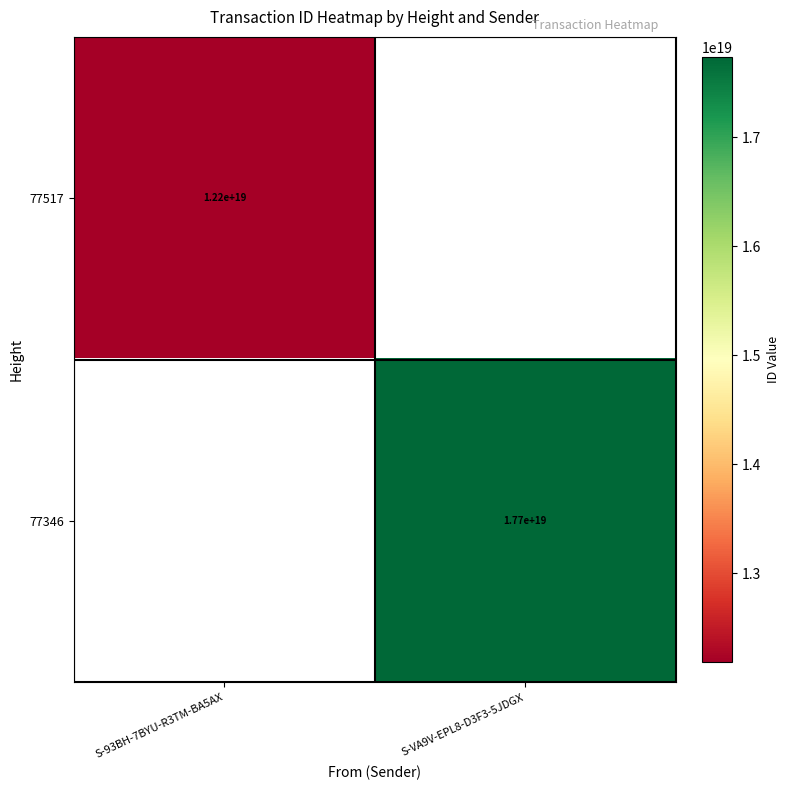

The value of 77517 at S-93BH-7BYU-R3TM-BA5AX is 16712746695679193088.0. True or false?

False